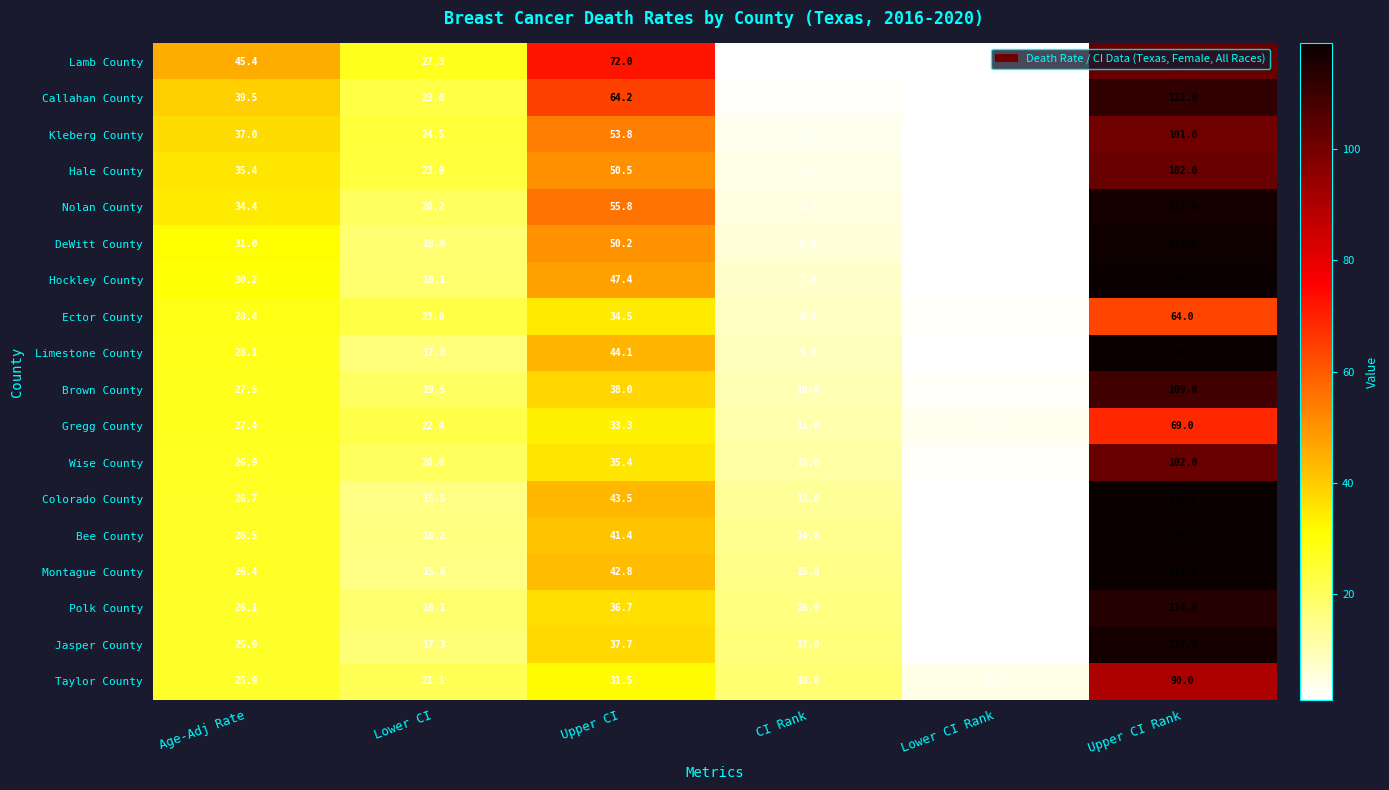

What is the minimum value shown in the chart?

1.0